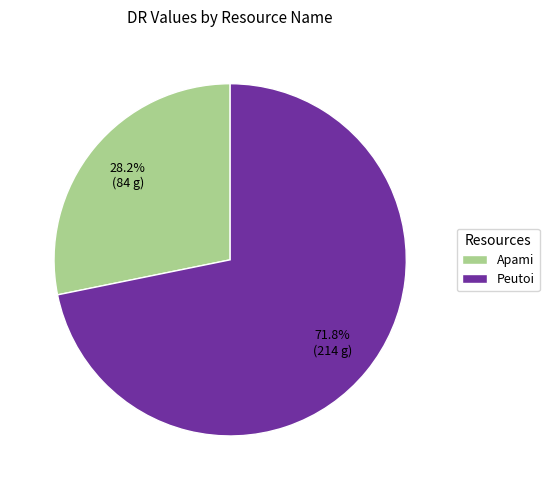

Is the sum of Peutoi and Apami greater than half?

Yes